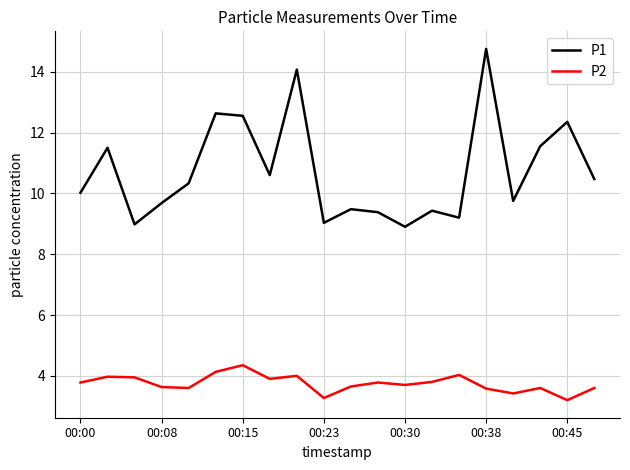

True or false: P2 and P1 intersect in this chart.

False